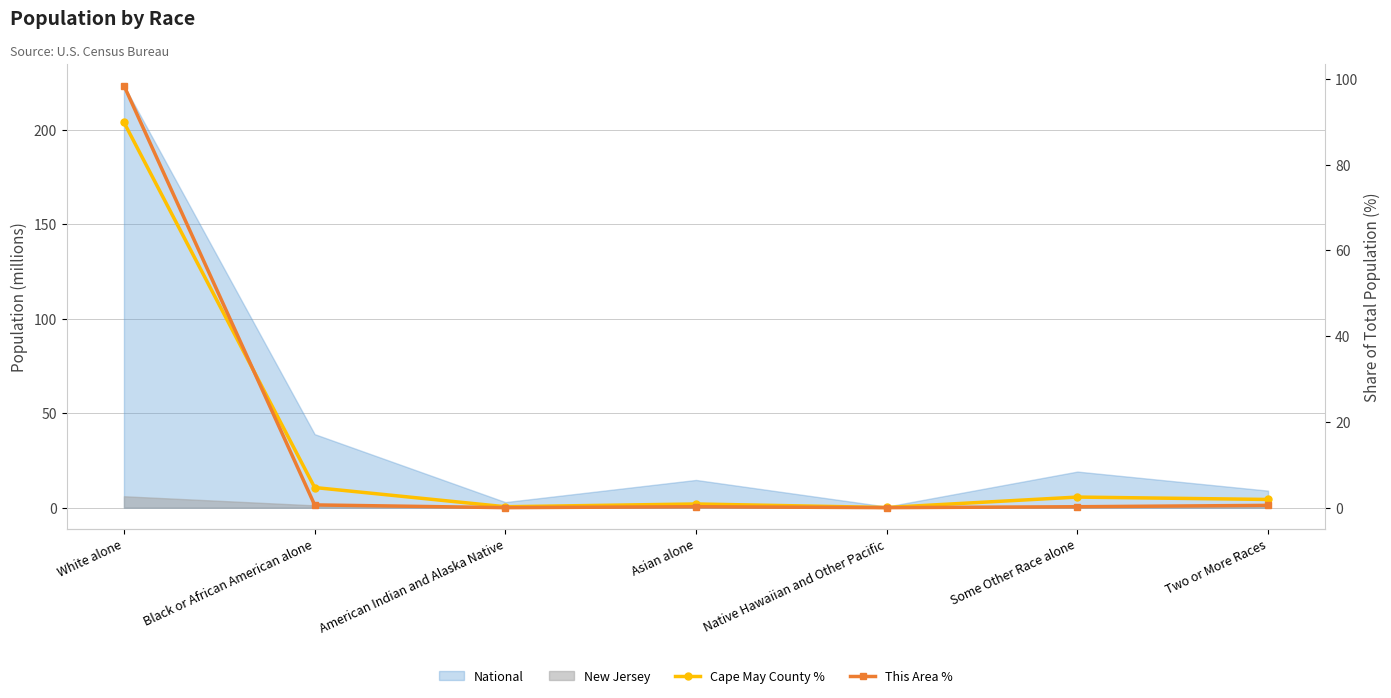

How many interior local peaks does the Cape May County % series have?

2